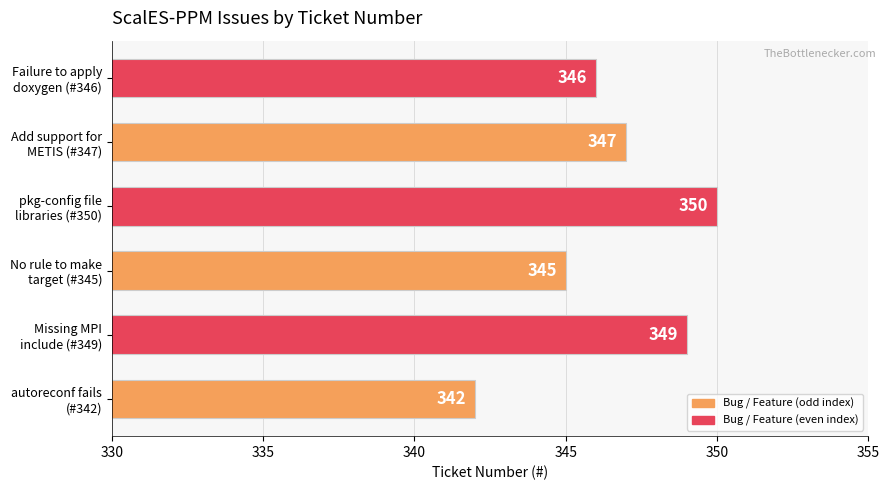

Count the number of data series in this chart.

1